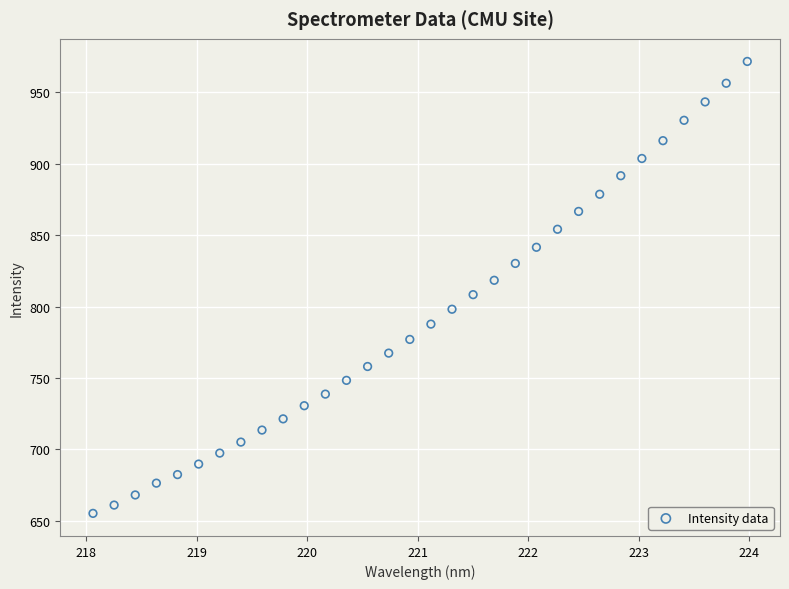

What is the range of X values (max minus min)?

5.9